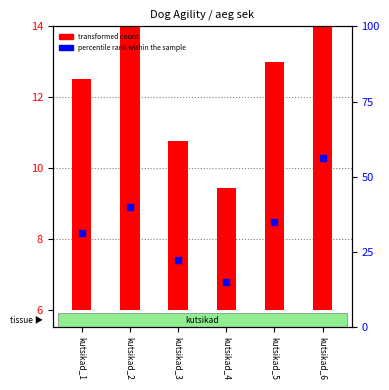

What are all the series names shown in the legend?

transformed count, percentile rank within the sample